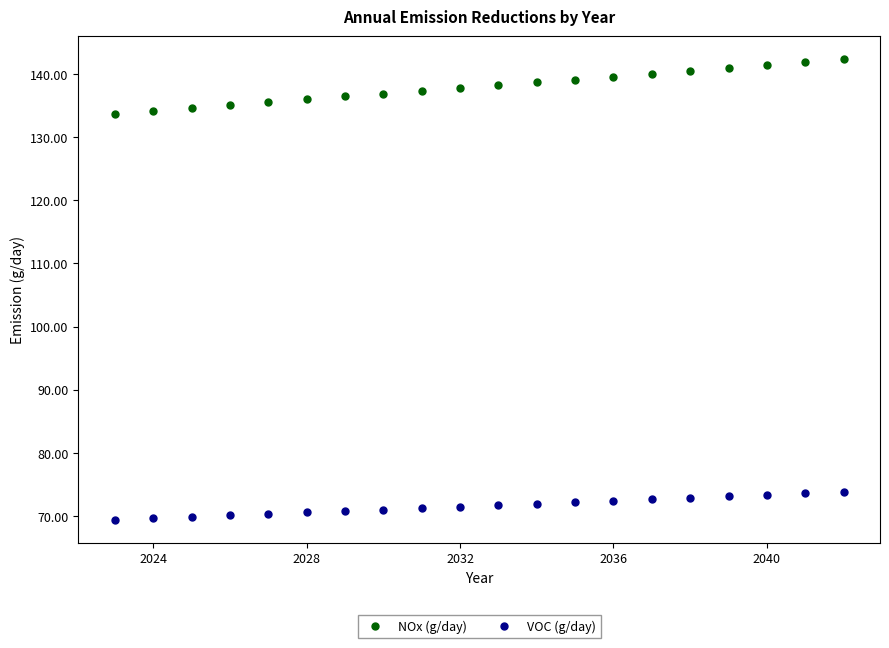

Which series contains the lowest Y value?

VOC (g/day)